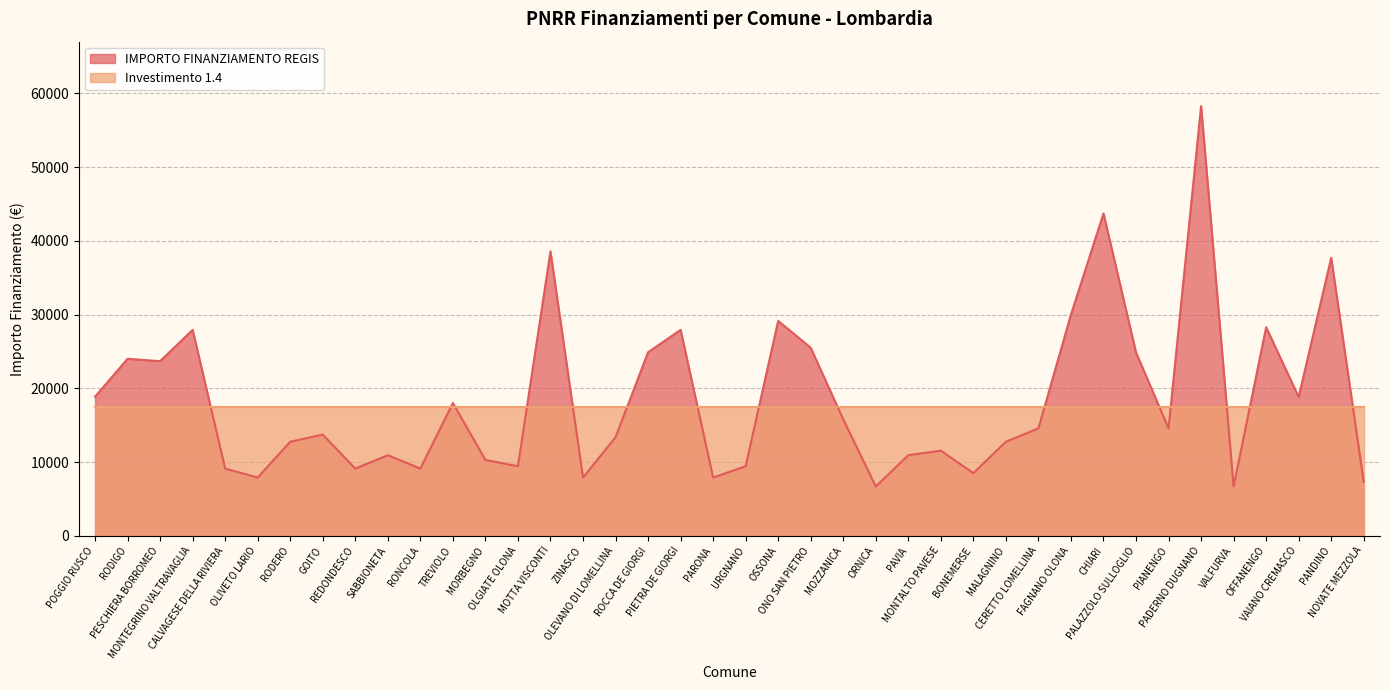

Read the value at CHIARI, to the nearest 100.

43700